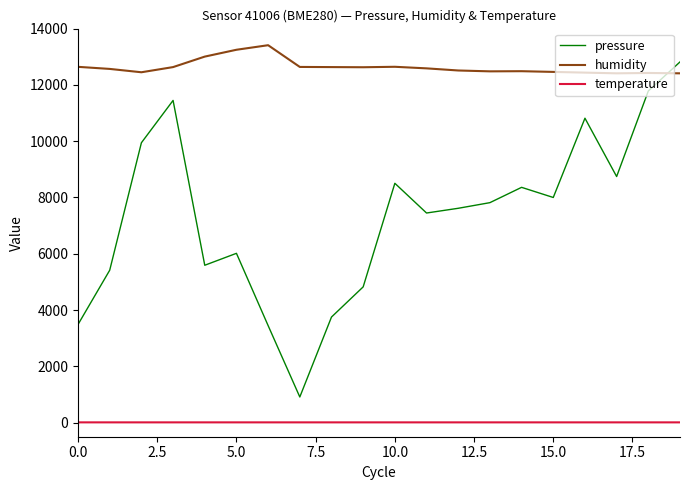

True or false: temperature and pressure intersect in this chart.

False